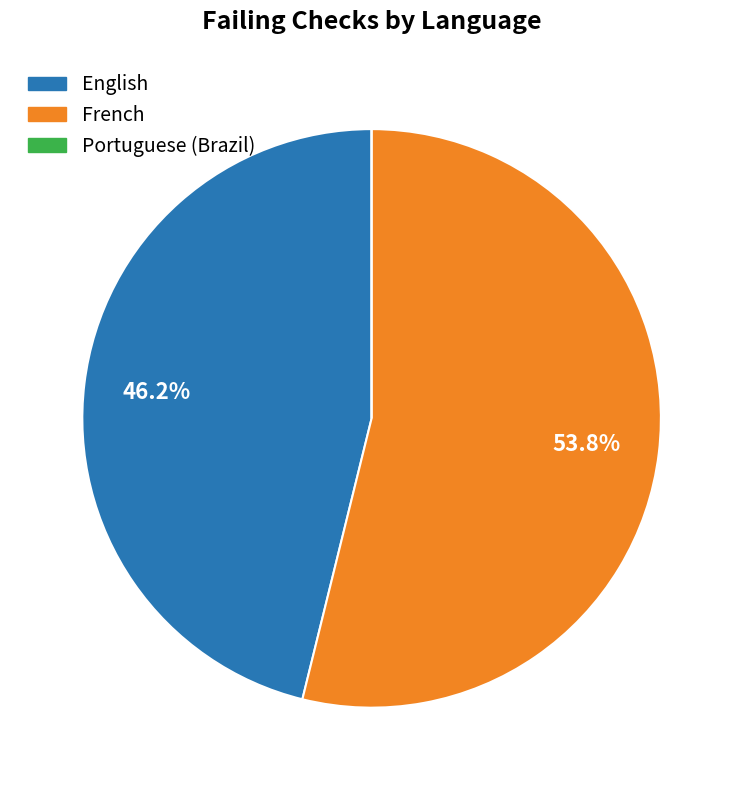

Is the sum of English and French greater than half?

Yes